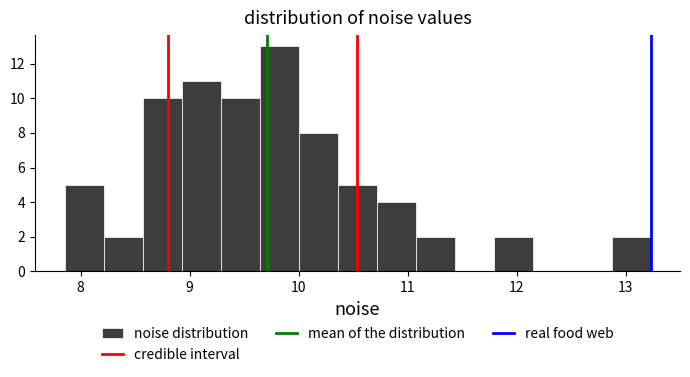

Around what value on the x-axis is the tallest bar? Give the approximate position of its centre, as read against the axis.

9.8